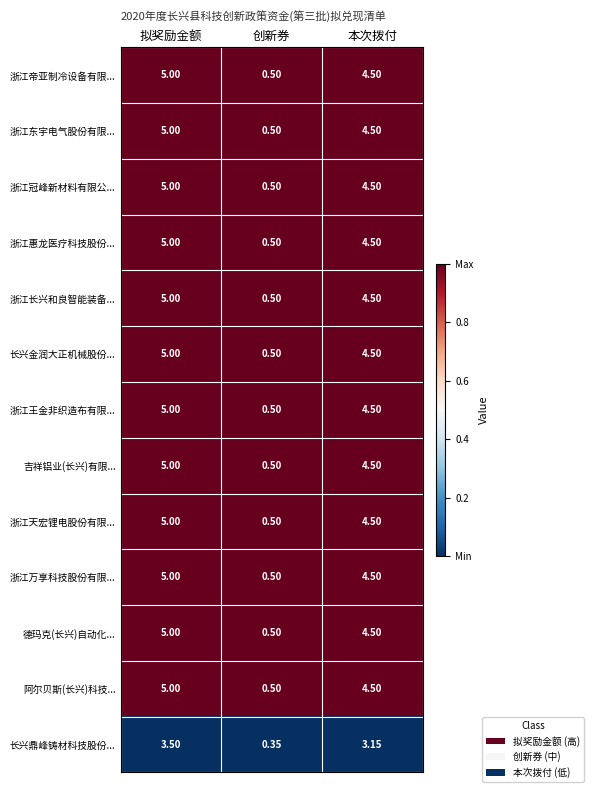

How many categories are shown in the chart?

3